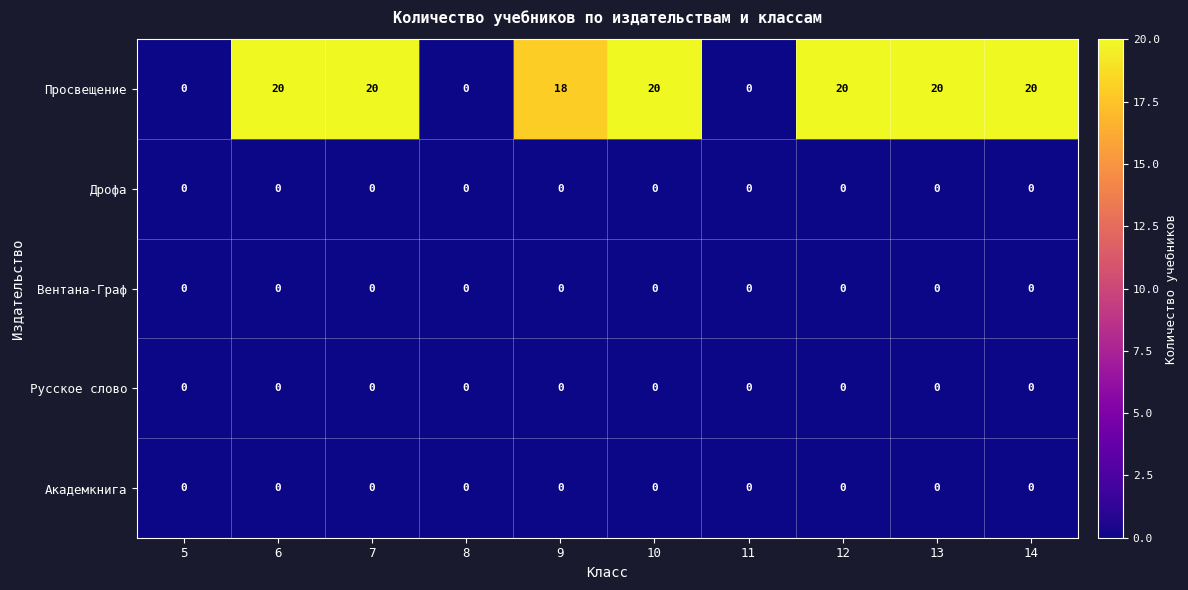

What is the greatest value displayed?

20